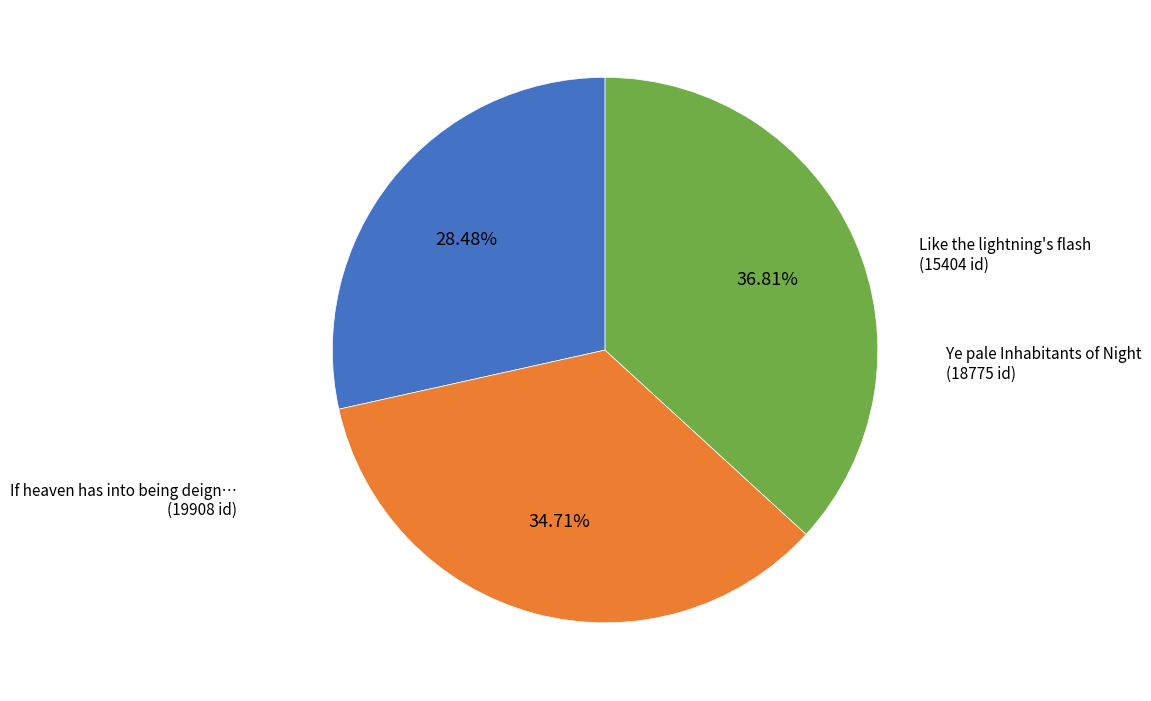

Does any single category account for the majority?

No